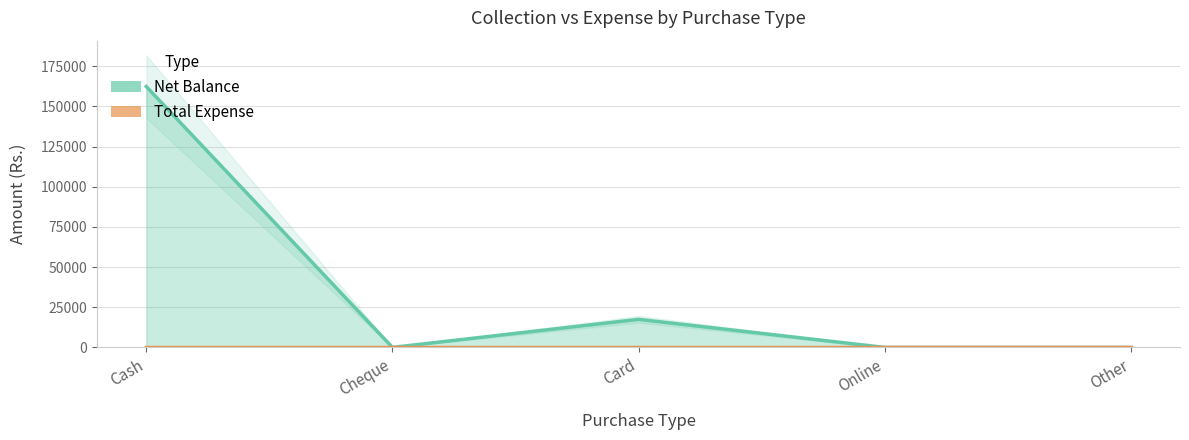

What are all the series names shown in the legend?

Net Balance, Total Expense